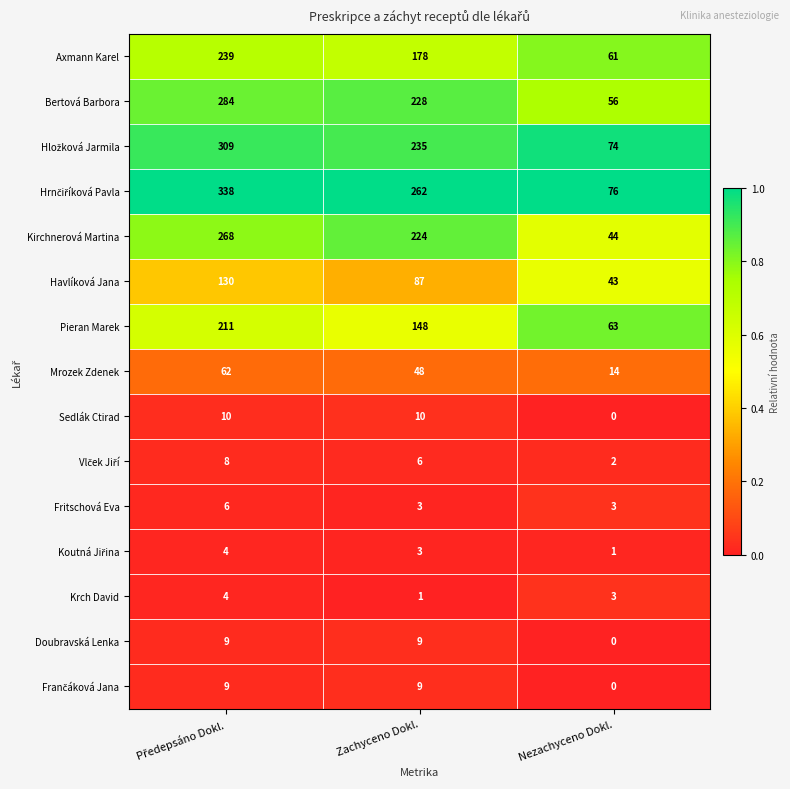

What is the sum of all Fritschová Eva values?

12